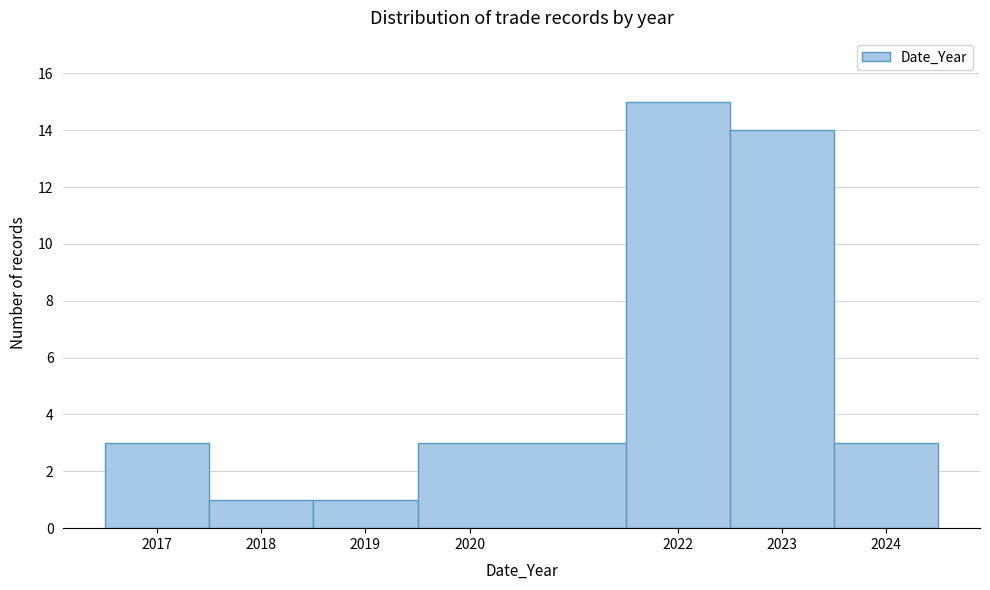

Reading left to right, transcribe this chart: for each bar, give the range it covers on the x-axis and its height. The values are not printed on the chart, so give them approximately, as read against the axis.

2016.5 to 2017.5: 3
2017.5 to 2018.5: 1
2018.5 to 2019.5: 1
2019.5 to 2021.5: 3
2021.5 to 2022.5: 15
2022.5 to 2023.5: 14
2023.5 to 2024.5: 3